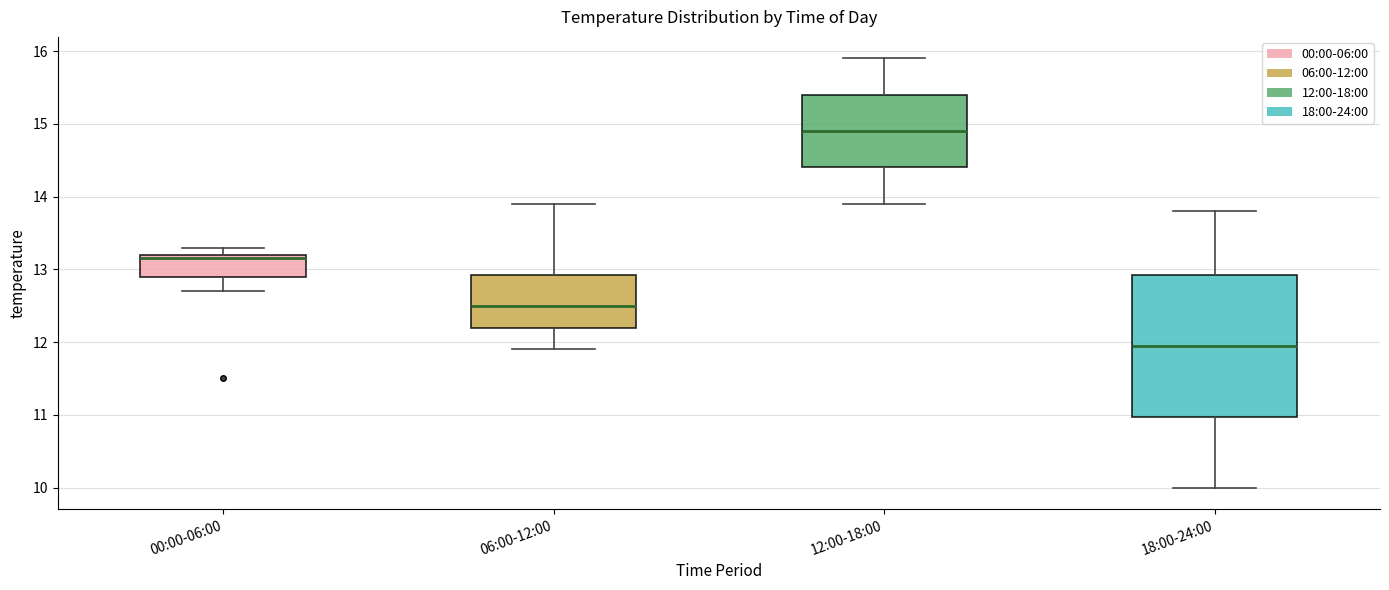

Which box has the lowest median line?

18:00-24:00